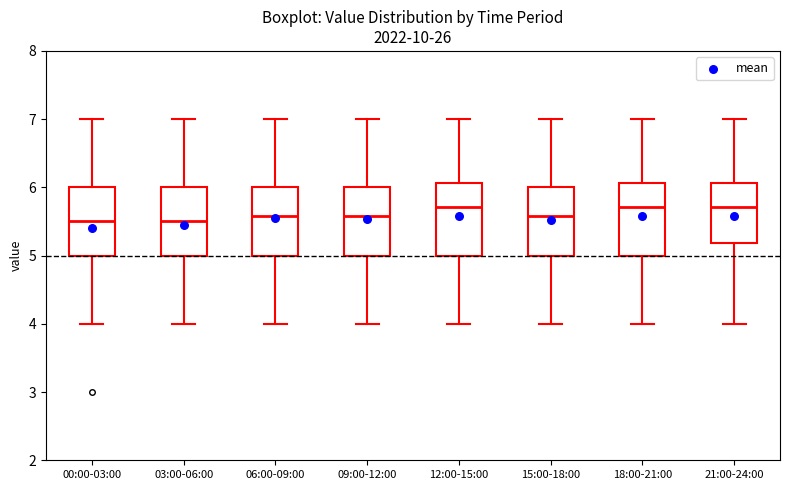

Reading left to right, read every box against the y-axis: the position of its median line, the range the box covers, and the ends of its whiskers. The values are not printed on the chart, so give them approximately, as read against the axis.

00:00-03:00: median 5.5, box 5.0 to 6.0, whiskers 4.0 to 7.0
03:00-06:00: median 5.5, box 5.0 to 6.0, whiskers 4.0 to 7.0
06:00-09:00: median 5.6, box 5.0 to 6.0, whiskers 4.0 to 7.0
09:00-12:00: median 5.6, box 5.0 to 6.0, whiskers 4.0 to 7.0
12:00-15:00: median 5.7, box 5.0 to 6.1, whiskers 4.0 to 7.0
15:00-18:00: median 5.6, box 5.0 to 6.0, whiskers 4.0 to 7.0
18:00-21:00: median 5.7, box 5.0 to 6.1, whiskers 4.0 to 7.0
21:00-24:00: median 5.7, box 5.2 to 6.1, whiskers 4.0 to 7.0